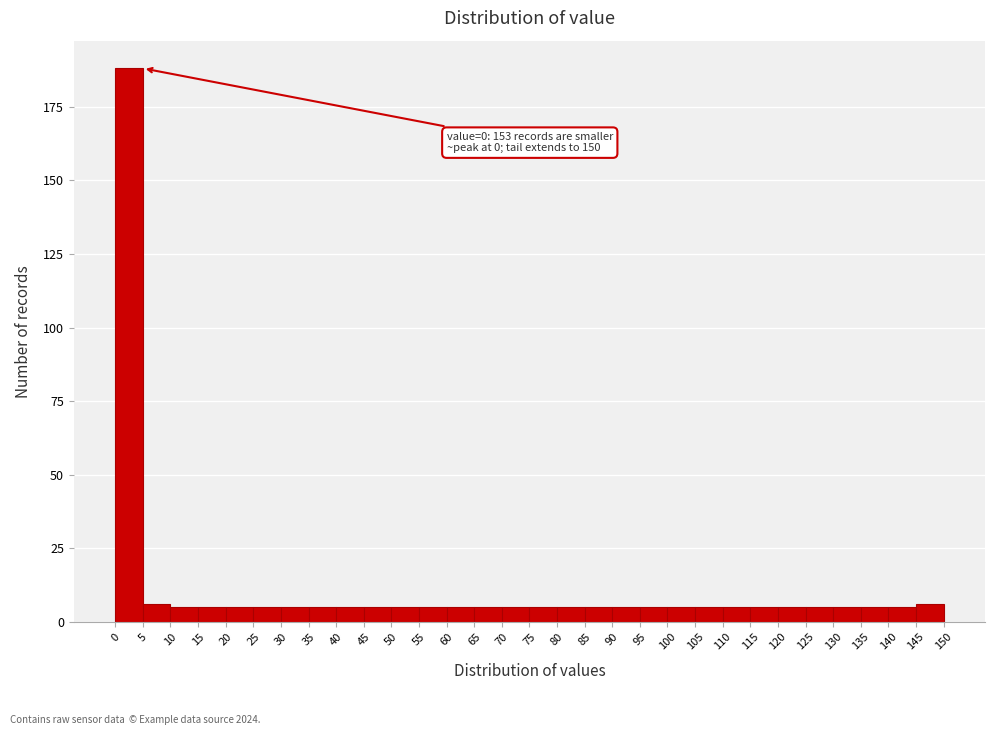

Which range on the x-axis has the tallest bar?

0 to 5